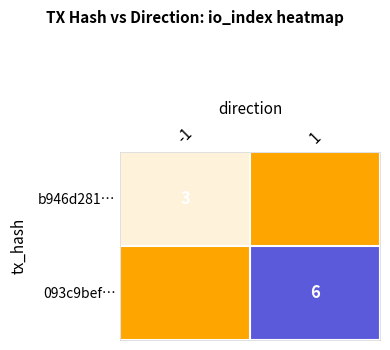

The value of 093c9bef… at 1 is 6. True or false?

True